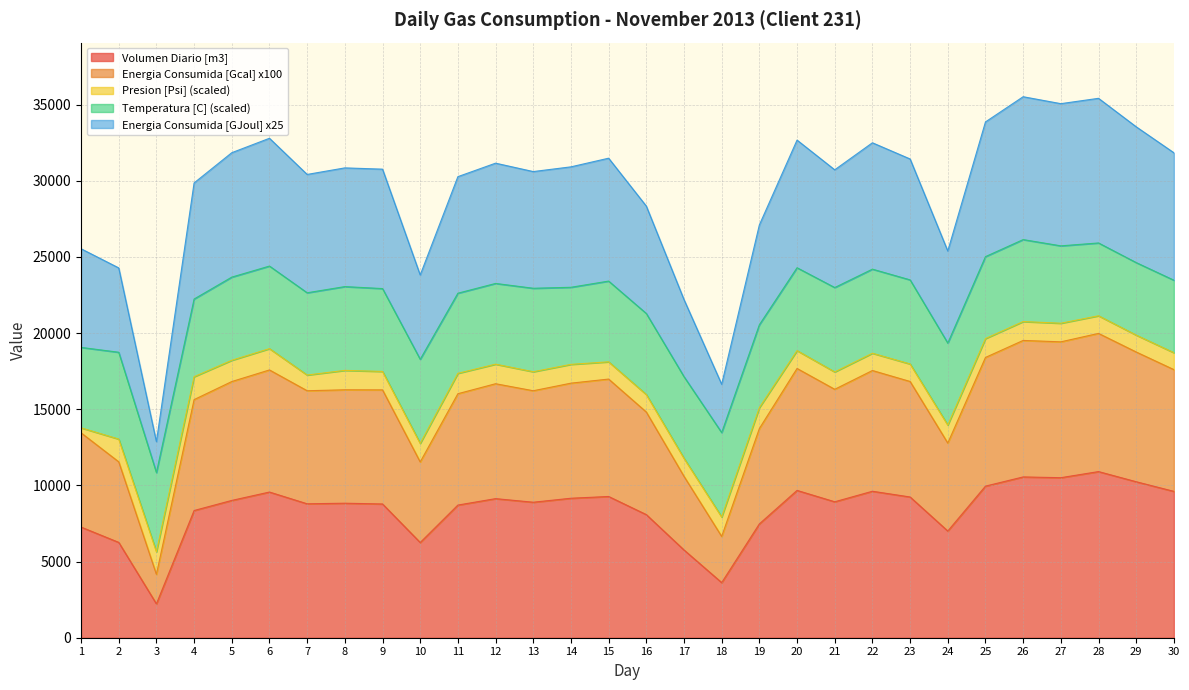

True or false: Volumen Consumido [m3] and Volumen Diario [m3] cross at least once.

False